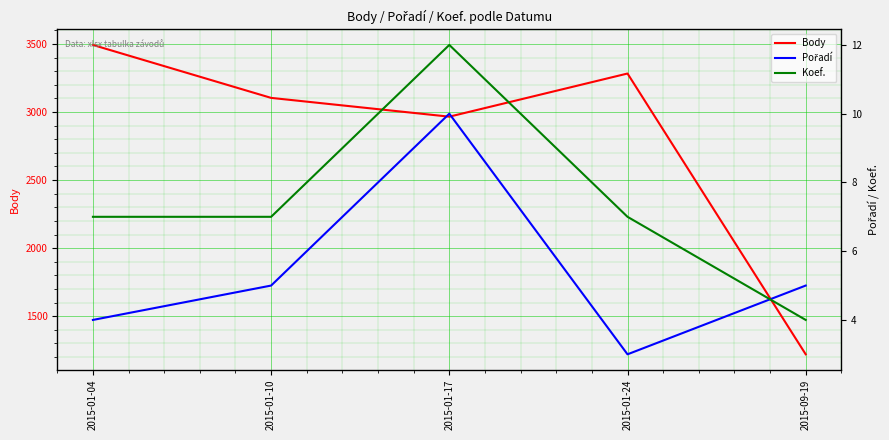

How many data points does each series have?

5